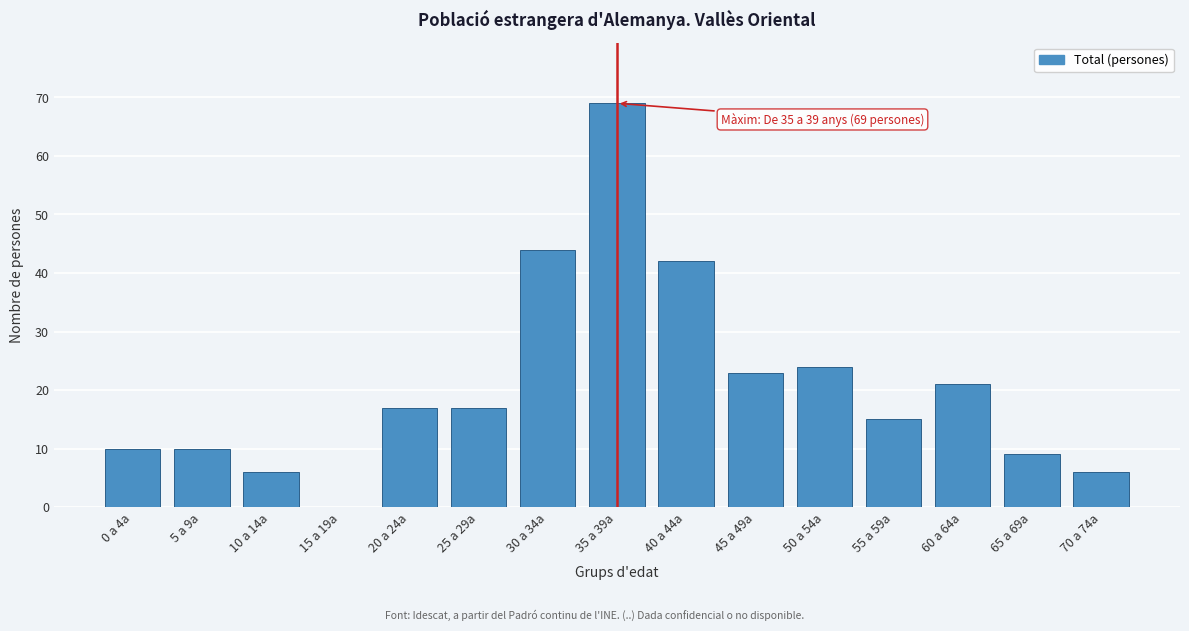

Reading left to right, what are all the values shown in this chart?

0 a 4a=10	5 a 9a=10	10 a 14a=6	15 a 19a=0	20 a 24a=17	25 a 29a=17	30 a 34a=44	35 a 39a=69	40 a 44a=42	45 a 49a=23	50 a 54a=24	55 a 59a=15	60 a 64a=21	65 a 69a=9	70 a 74a=6